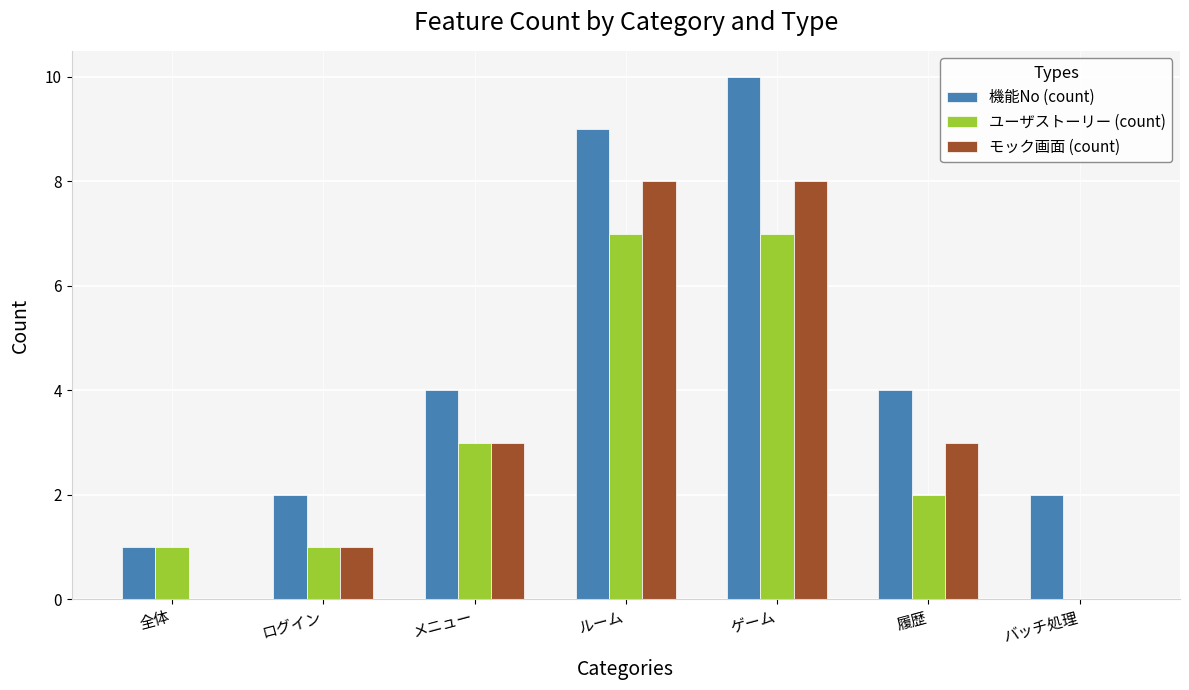

Are the bars horizontal?

No